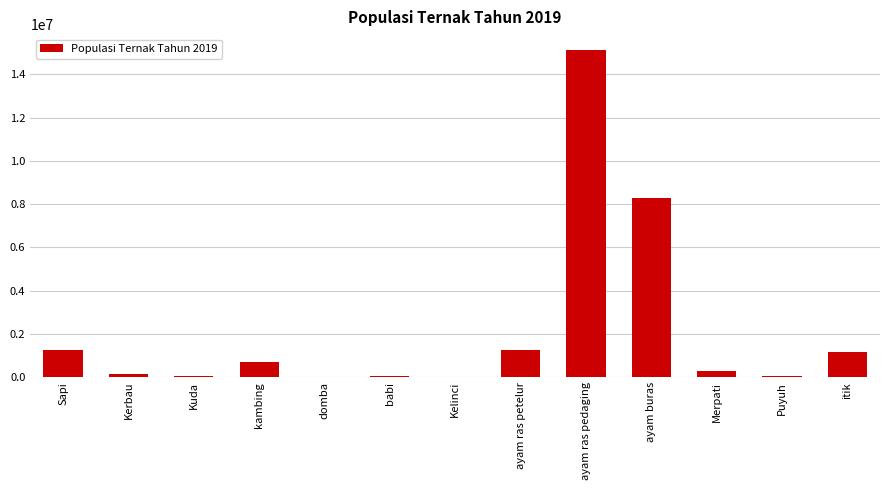

The value at ayam ras pedaging is 15107542. True or false?

True